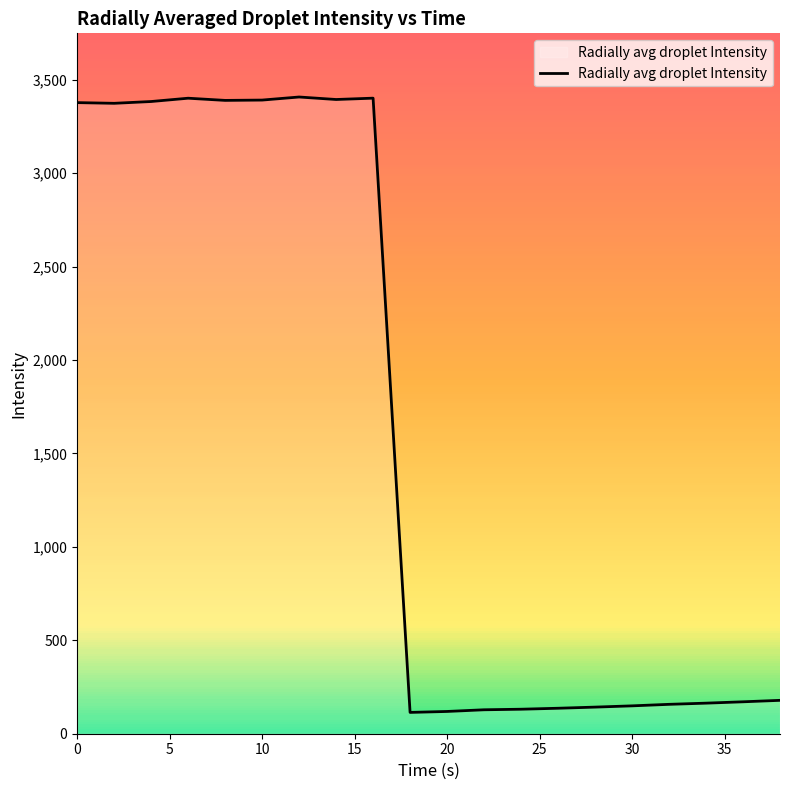

Is it true that Radially avg droplet Intensity equals 3378.1 at 0?

True